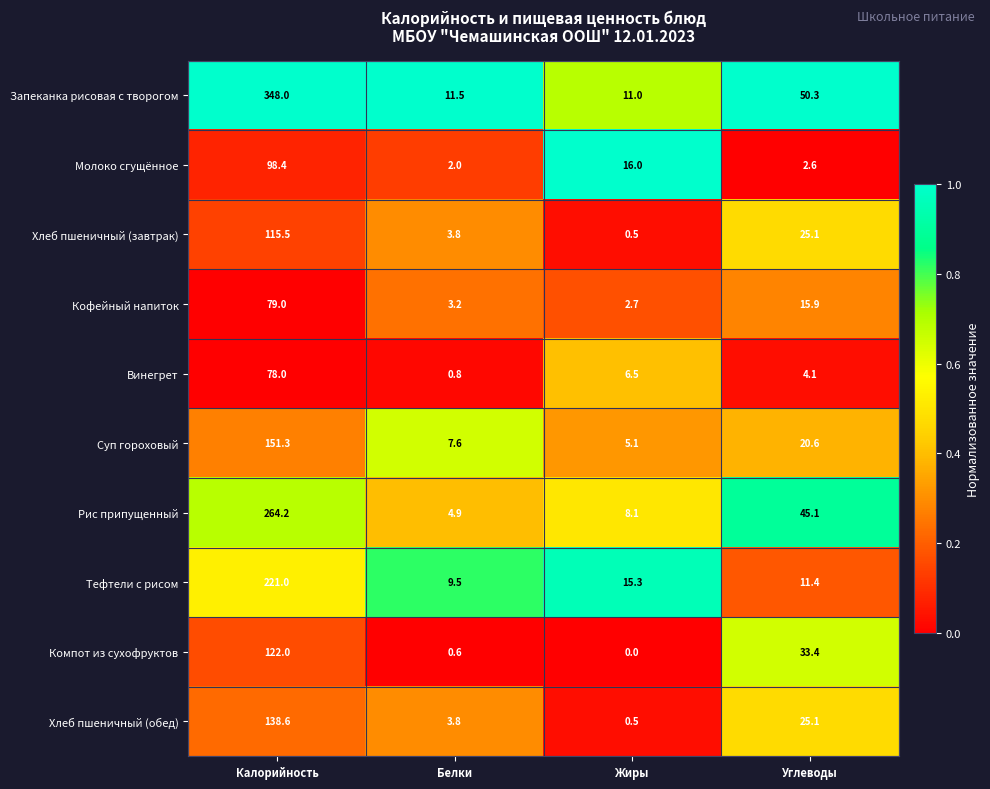

What is the lowest value of the Кофейный напиток series?

2.7